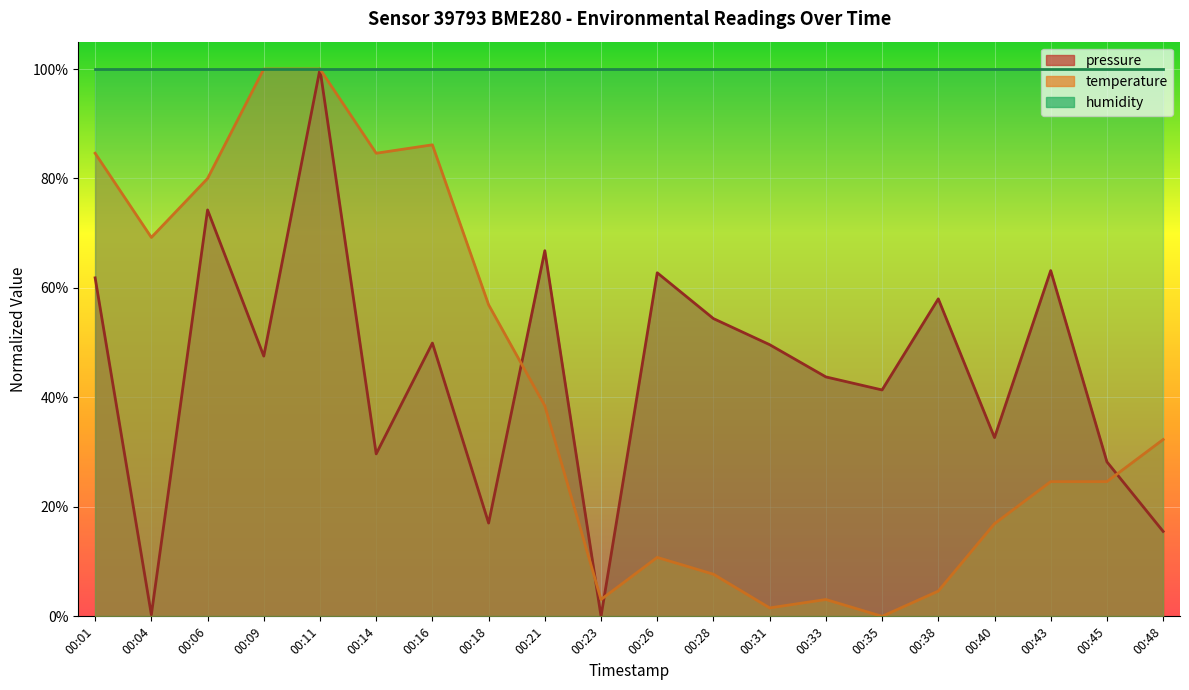

What is the maximum value shown in the chart?

100.0